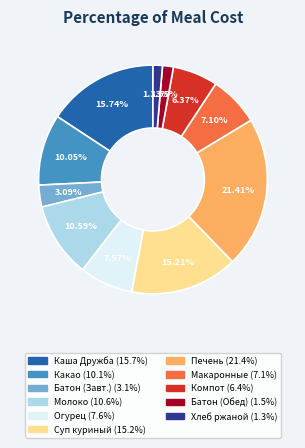

Is there a majority slice in this chart?

No